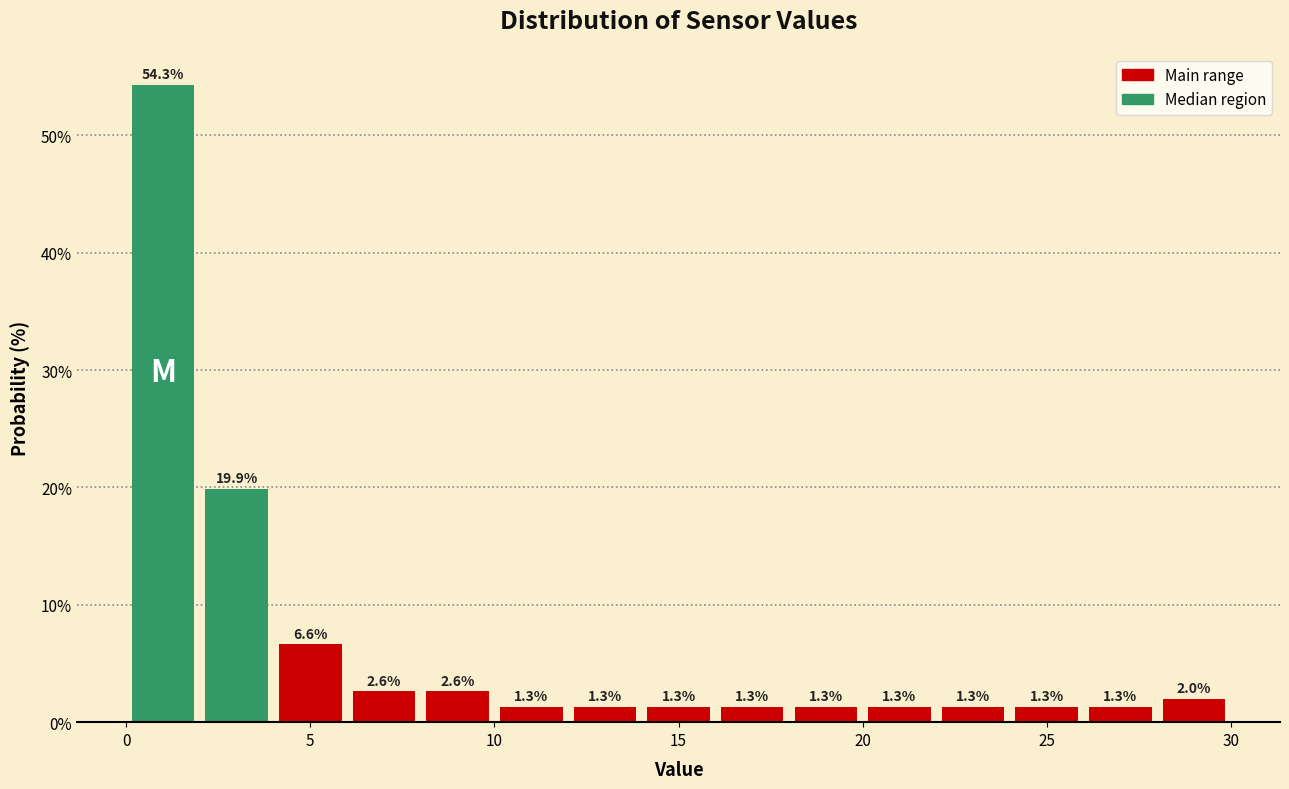

What is the height of the bar covering 2 to 4 on the x-axis?

19.9